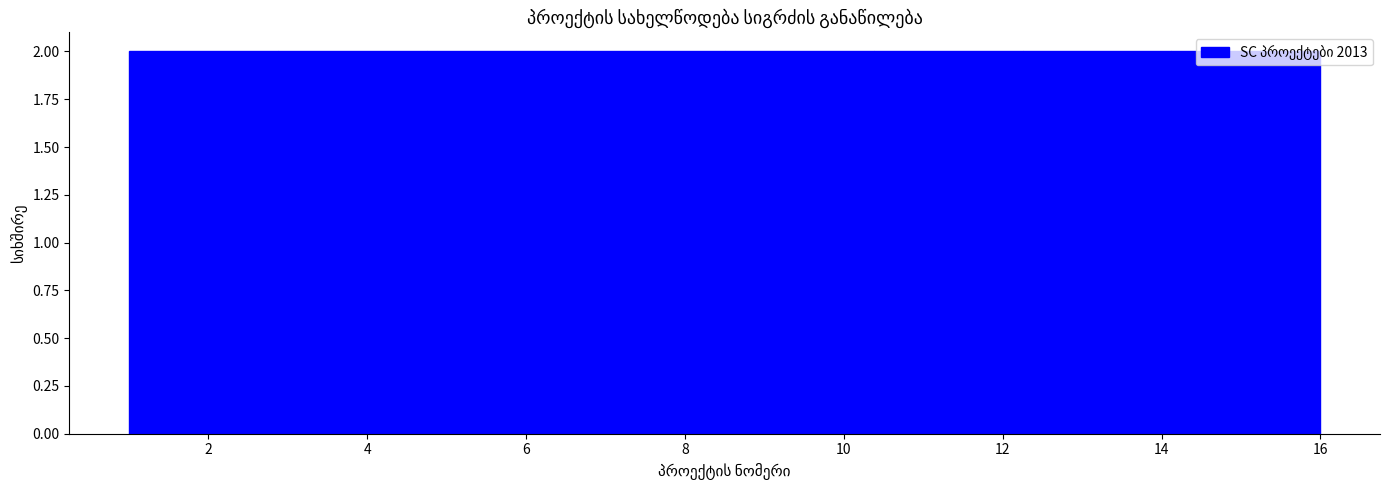

How tall is the bar that spans 4.8 to 6.6 on the x-axis? Neither the bar edges nor the heights are printed on the chart, so give them approximately, as read against the axes.

2